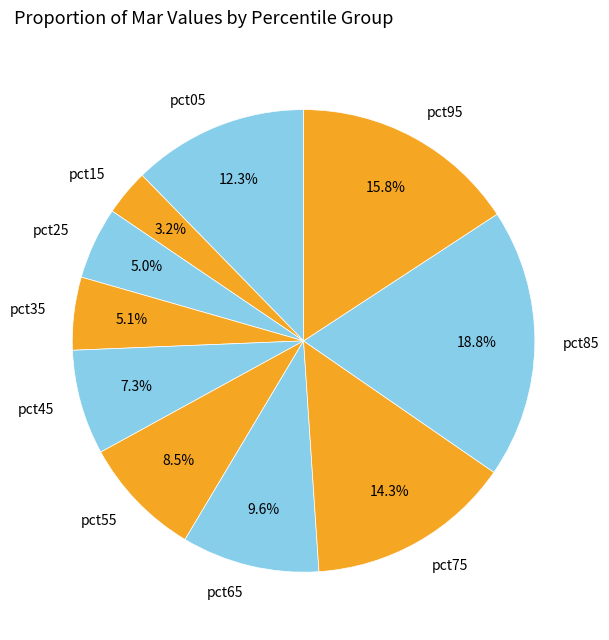

True or false: pct85 accounts for 19% of the total.

True